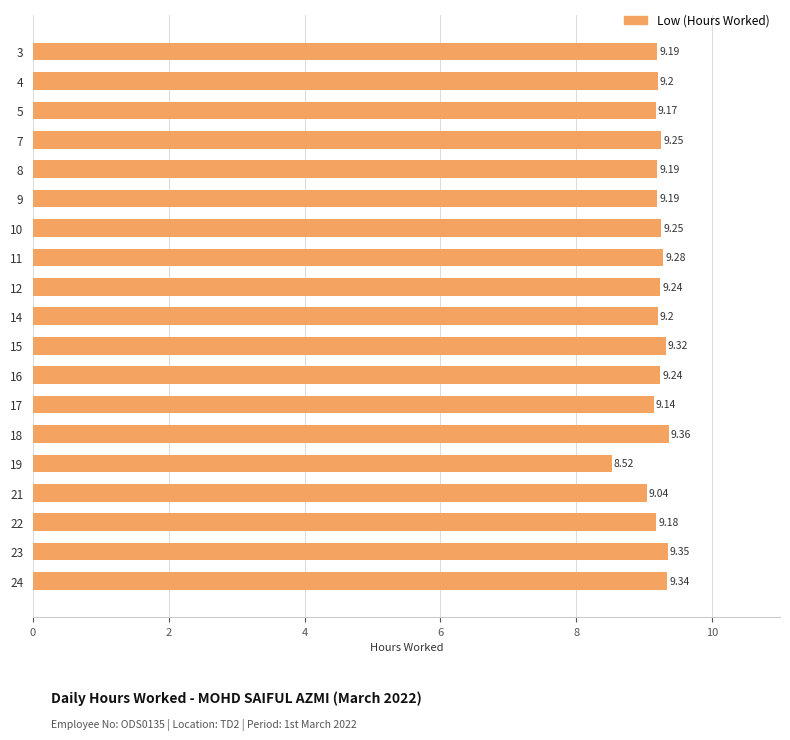

What is the change in value from 4 to 18?

+0.2